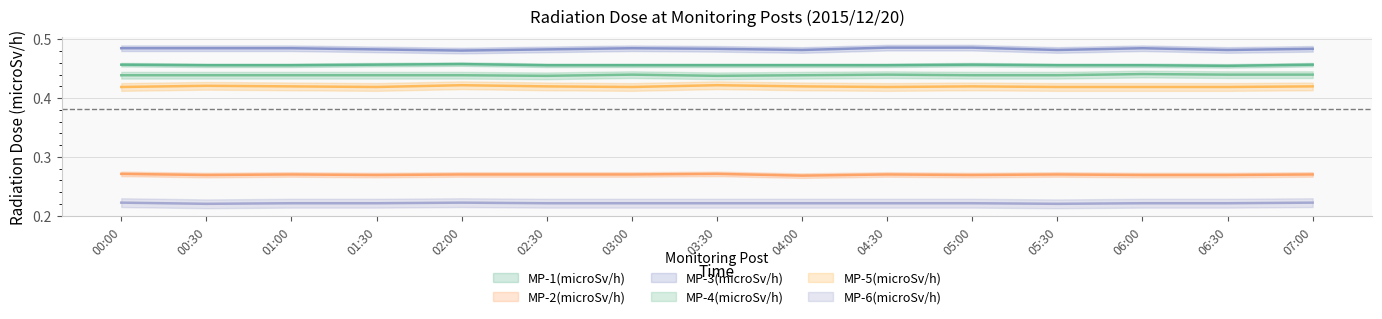

Reading left to right, what are all the values shown in this chart?

MP-1(microSv/h): 0.5	0.5	0.5	0.5	0.5	0.5	0.5	0.5	0.5	0.5	0.5	0.5	0.5	0.5	0.5
MP-2(microSv/h): 0.3	0.3	0.3	0.3	0.3	0.3	0.3	0.3	0.3	0.3	0.3	0.3	0.3	0.3	0.3
MP-3(microSv/h): 0.5	0.5	0.5	0.5	0.5	0.5	0.5	0.5	0.5	0.5	0.5	0.5	0.5	0.5	0.5
MP-4(microSv/h): 0.4	0.4	0.4	0.4	0.4	0.4	0.4	0.4	0.4	0.4	0.4	0.4	0.4	0.4	0.4
MP-5(microSv/h): 0.4	0.4	0.4	0.4	0.4	0.4	0.4	0.4	0.4	0.4	0.4	0.4	0.4	0.4	0.4
MP-6(microSv/h): 0.2	0.2	0.2	0.2	0.2	0.2	0.2	0.2	0.2	0.2	0.2	0.2	0.2	0.2	0.2